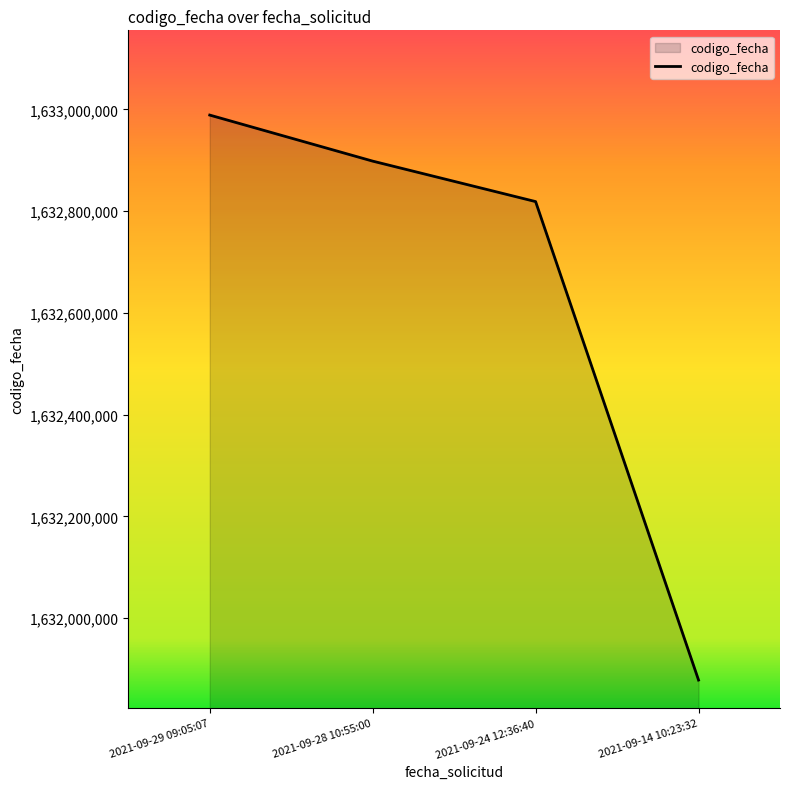

Count the number of categories in the chart.

4